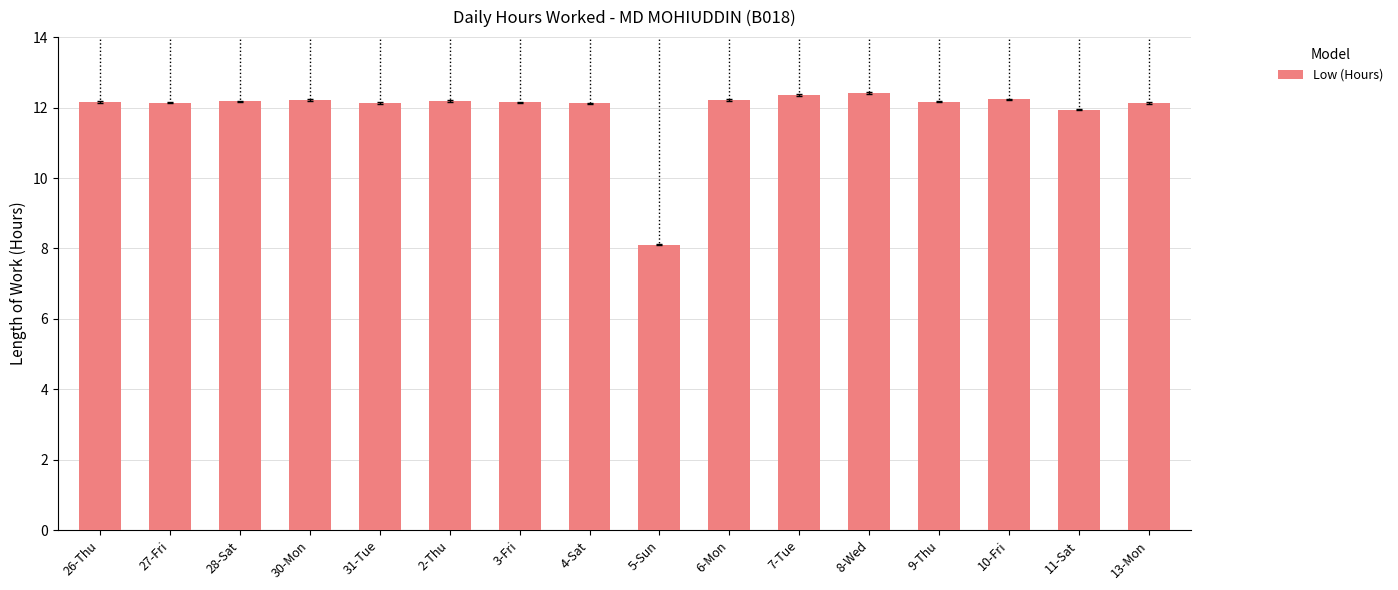

What is the difference between the maximum and minimum values?

4.3